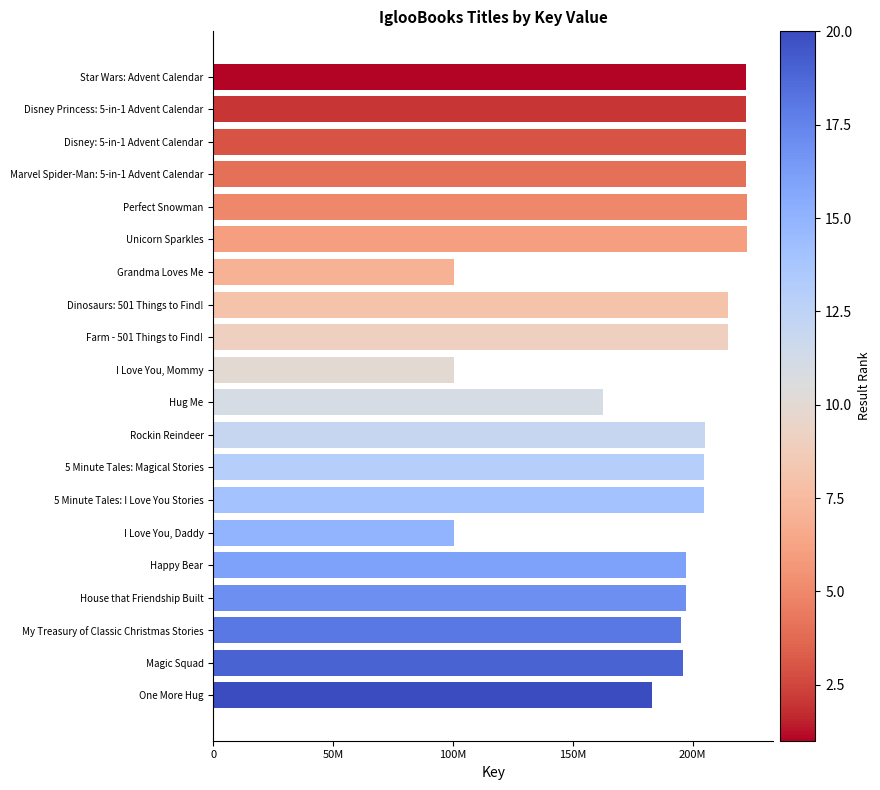

List the labels in order of value, largest first.

Unicorn Sparkles, Perfect Snowman, Marvel Spider-Man: 5-in-1 Advent Calendar, Disney: 5-in-1 Advent Calendar, Disney Princess: 5-in-1 Advent Calendar, Star Wars: Advent Calendar, Farm - 501 Things to Find!, Dinosaurs: 501 Things to Find!, Rockin Reindeer, 5 Minute Tales: Magical Stories, 5 Minute Tales: I Love You Stories, House that Friendship Built, Happy Bear, Magic Squad, My Treasury of Classic Christmas Stories, One More Hug, Hug Me, Grandma Loves Me, I Love You, Mommy, I Love You, Daddy